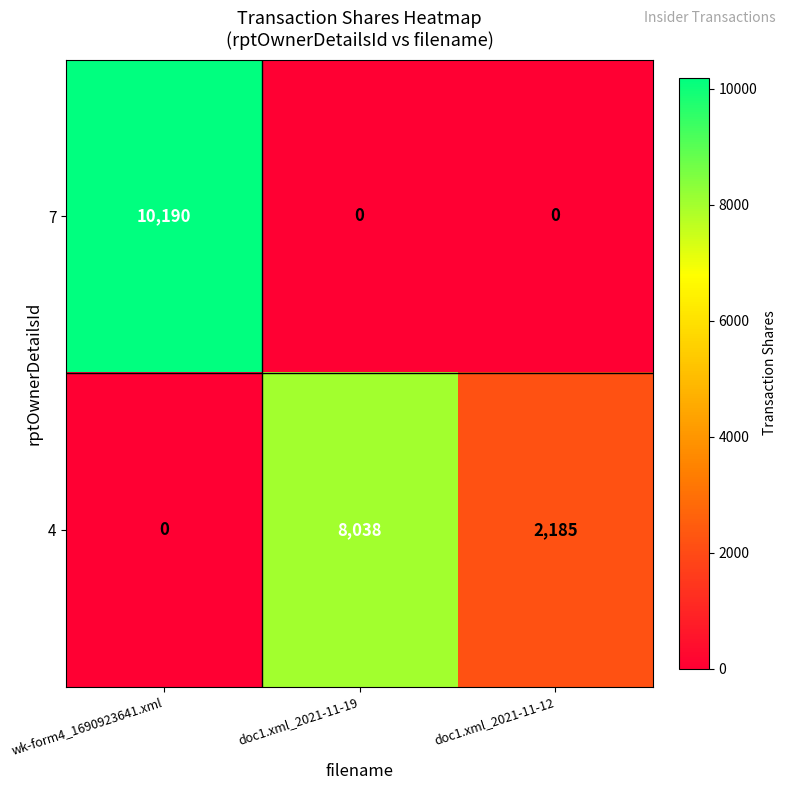

List the series in order of their peak value, highest first.

7, 4